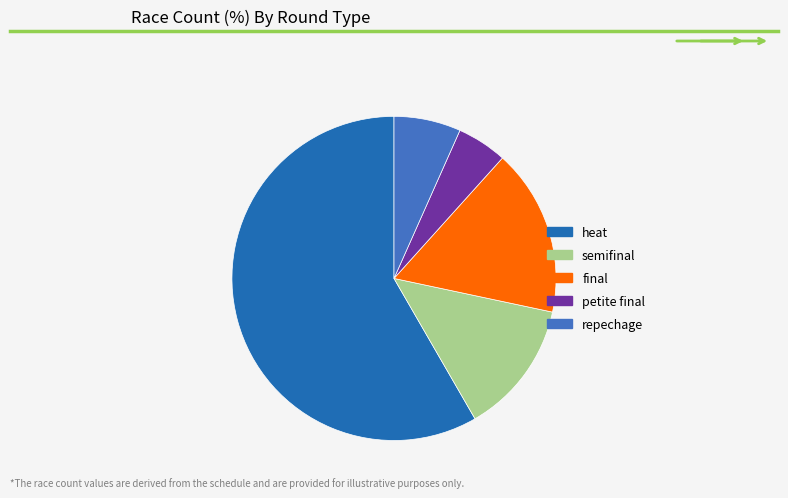

Which has a higher value, heat or petite final?

heat